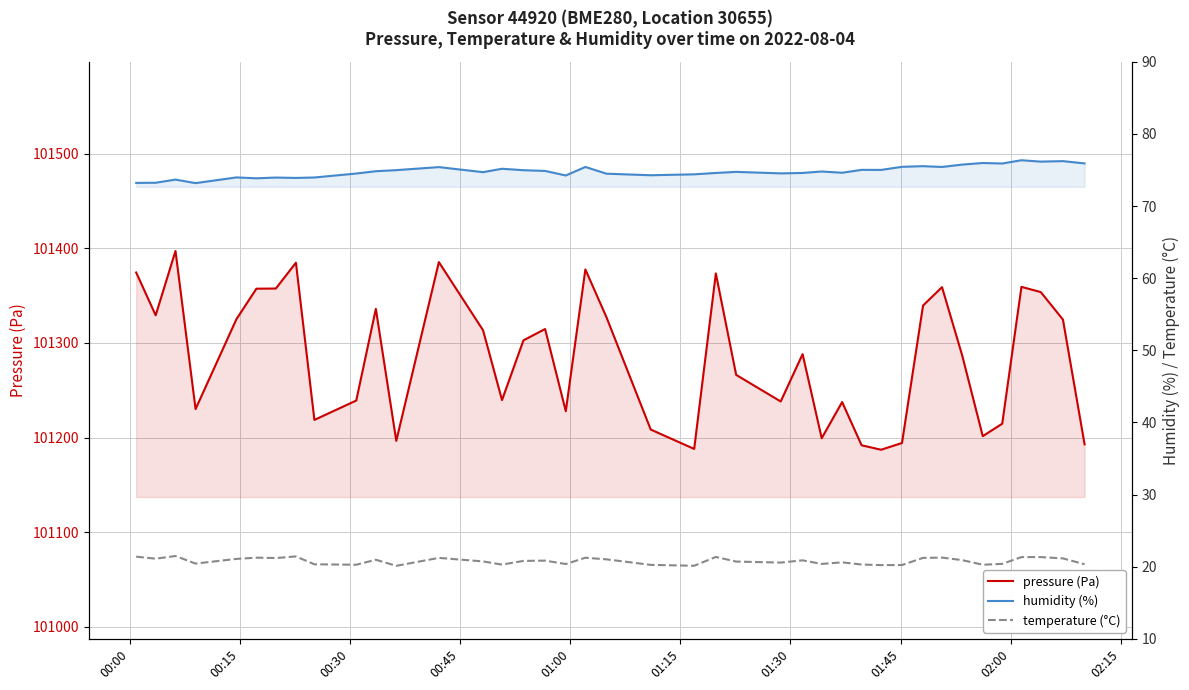

Which series has the largest range (max minus min)?

pressure (Pa)